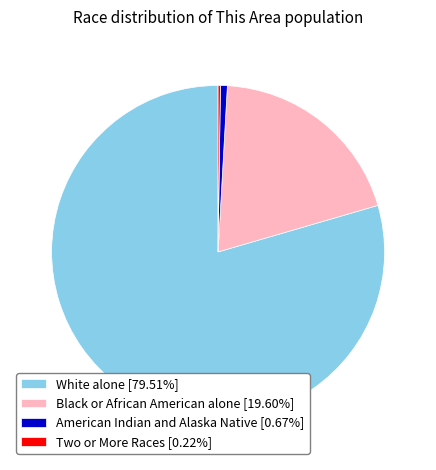

Does Black or African American alone [19.60%] represent more than half of the total?

No